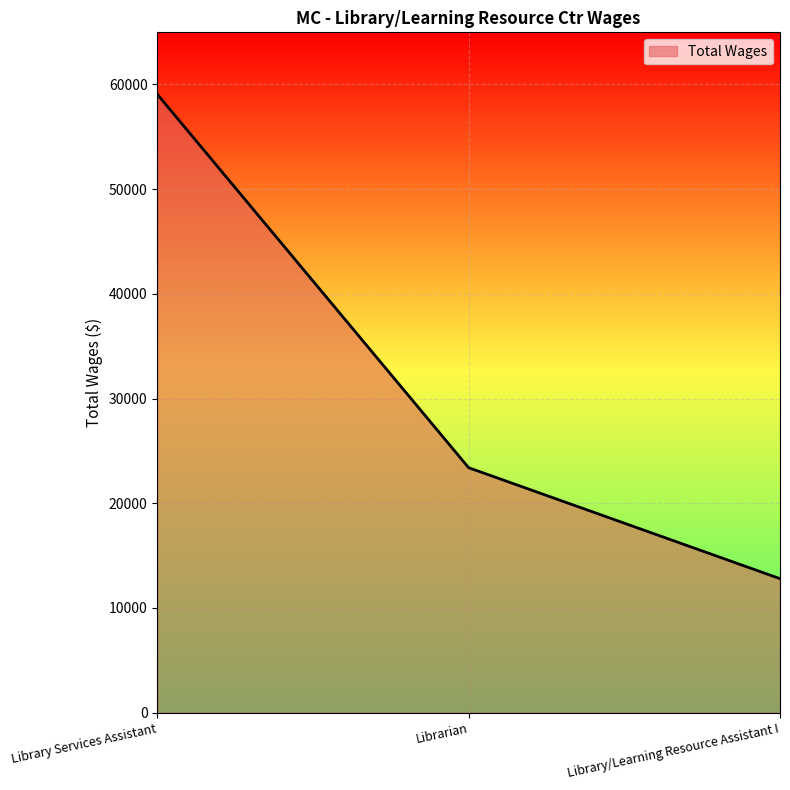

Does the chart display data point markers on the line(s)?

No